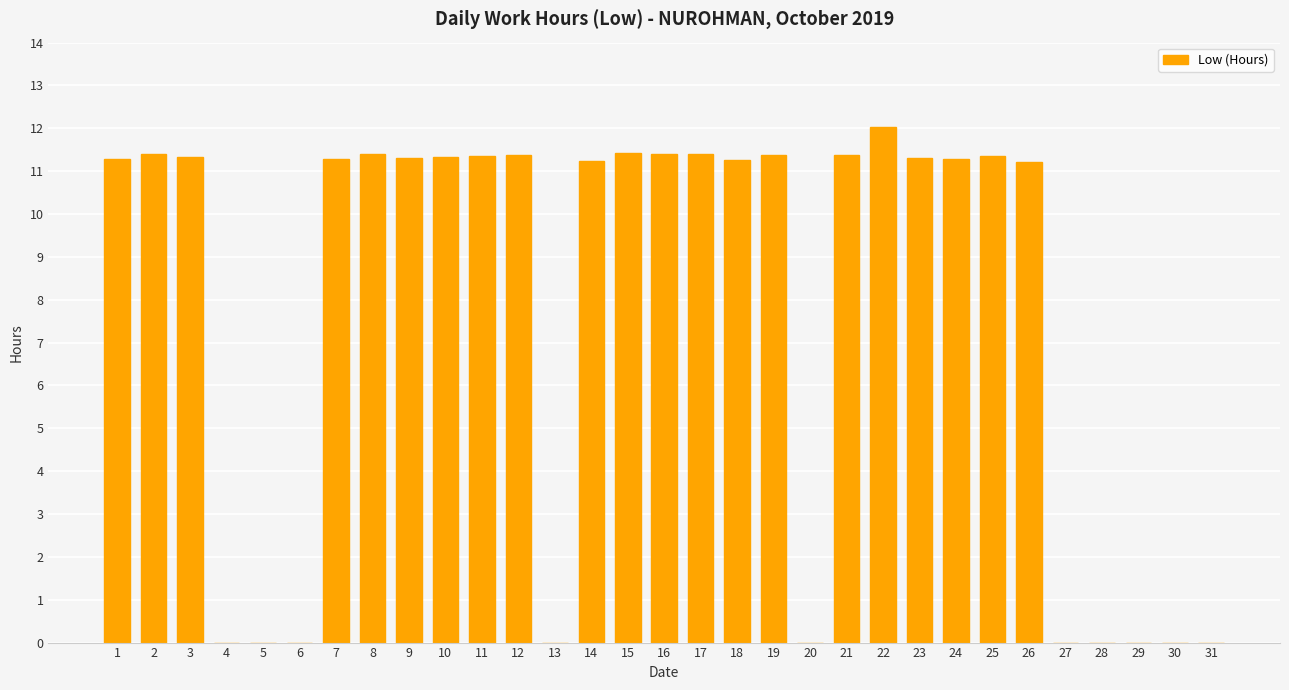

What is the change in value from 4 to 19?

+11.4